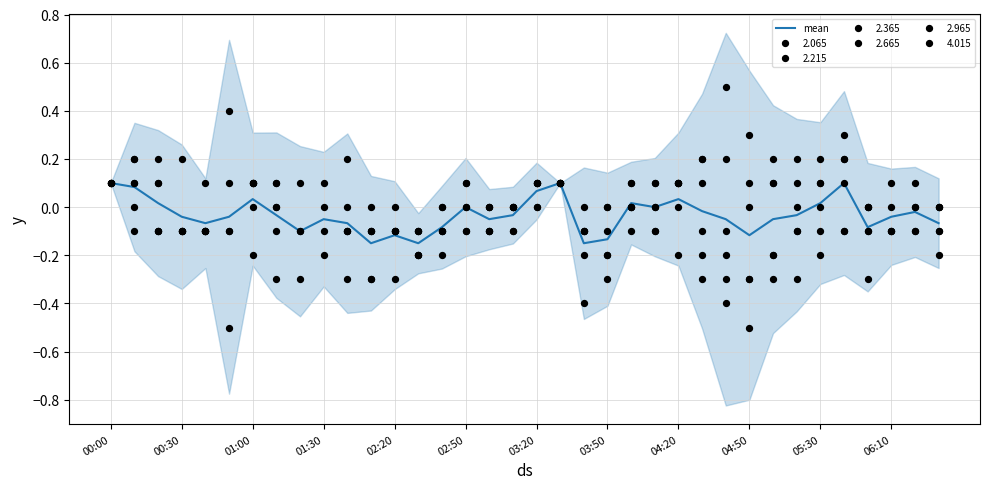

The mean series shows -0.1 at 06:10. True or false?

False